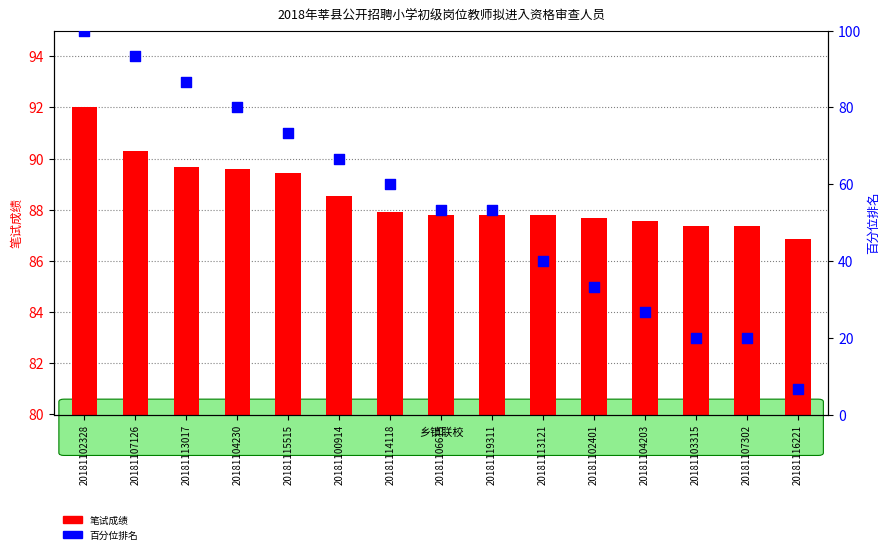

At how many categories does at least one series exceed 74?

15